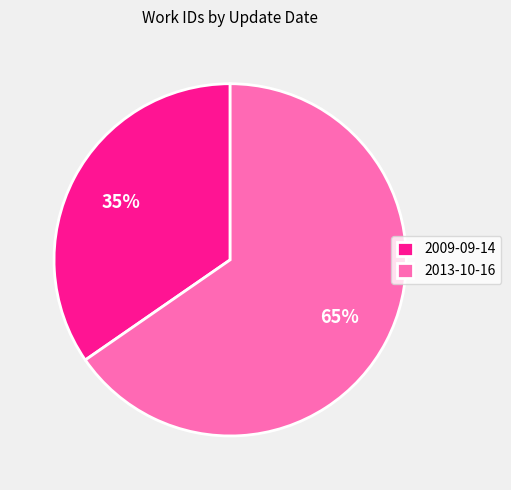

Rank the categories by value from highest to lowest.

2013-10-16, 2009-09-14